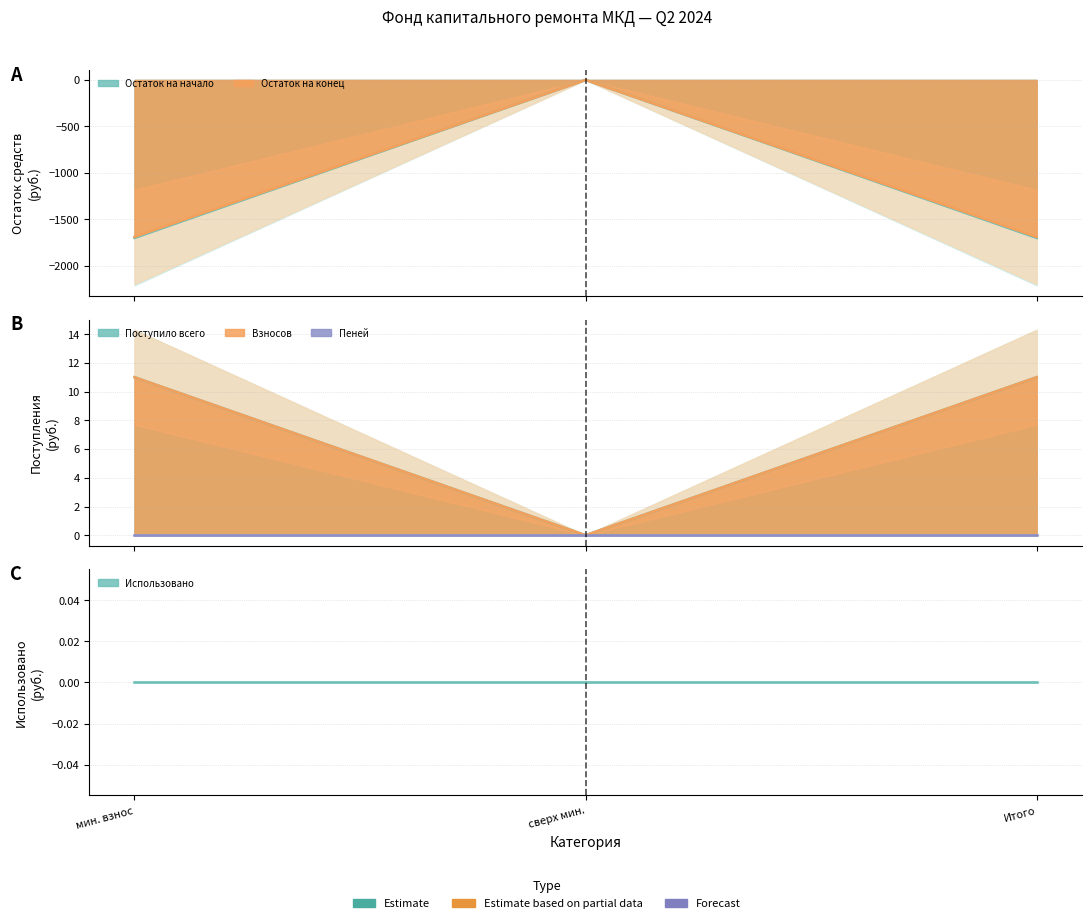

What is the total value across all series at Итого?

-3371.8